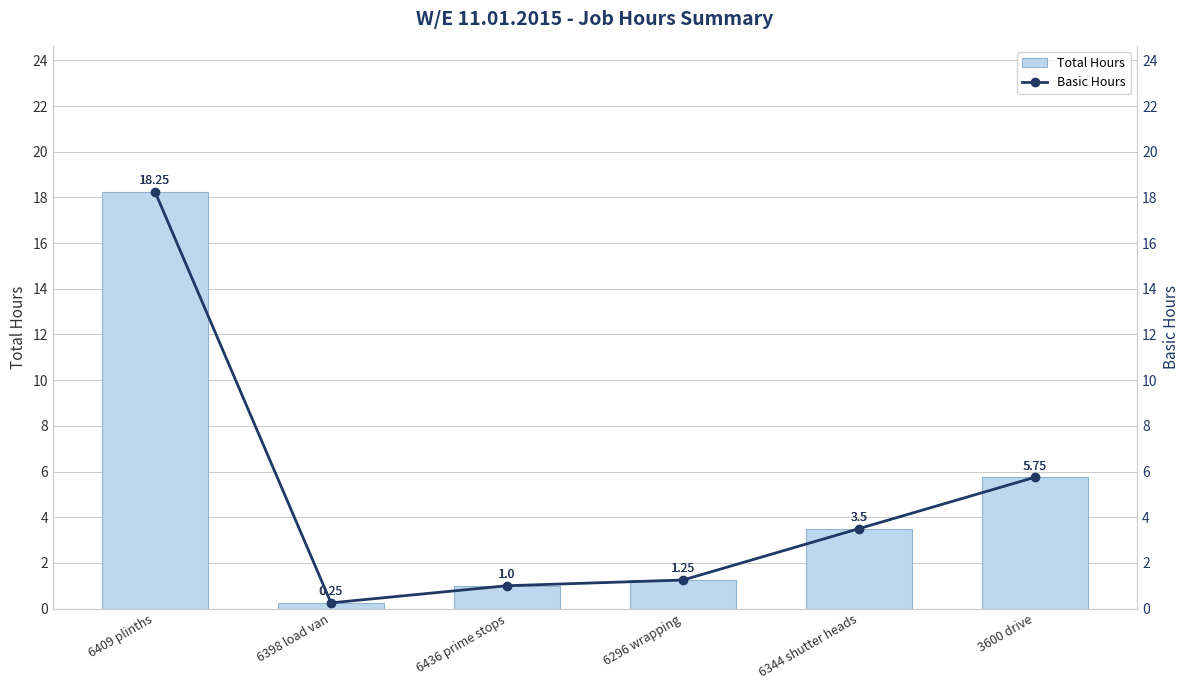

What is the difference between the maximum and second lowest values in the Total Hours series?

17.2